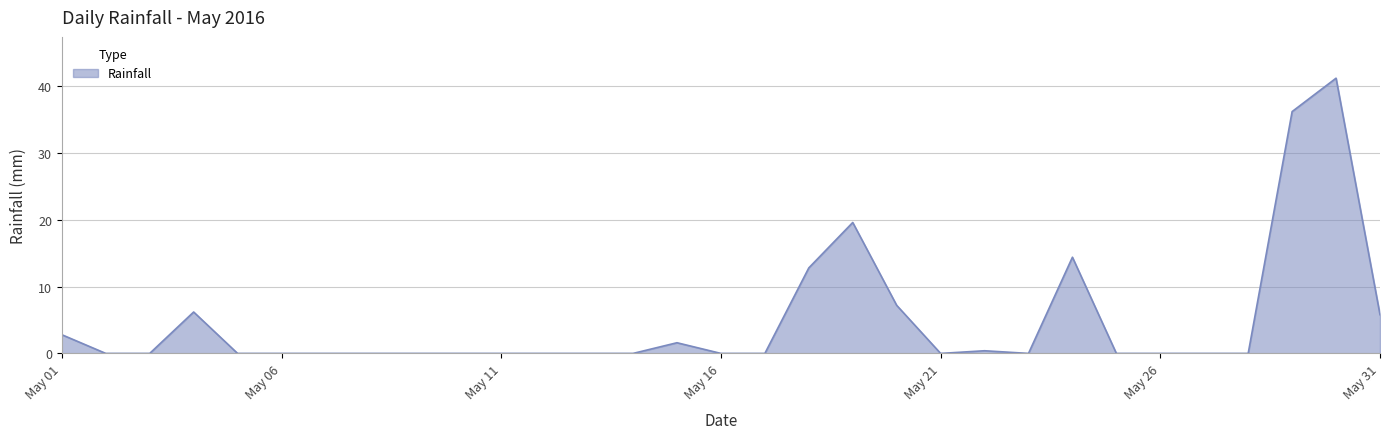

Does the chart have visible grid lines?

Yes